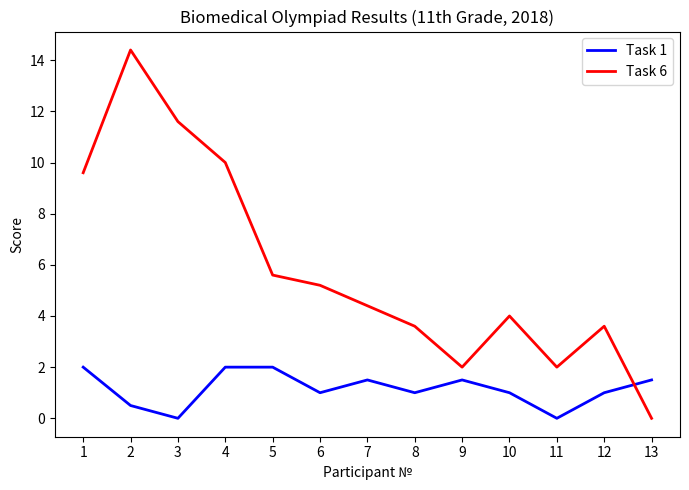

List the series in order of their peak value, lowest first.

Task 1, Task 6